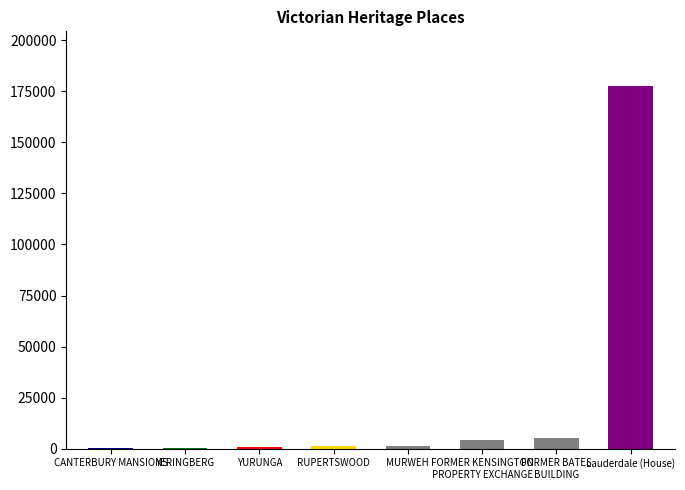

How many data points are above 1196?

3